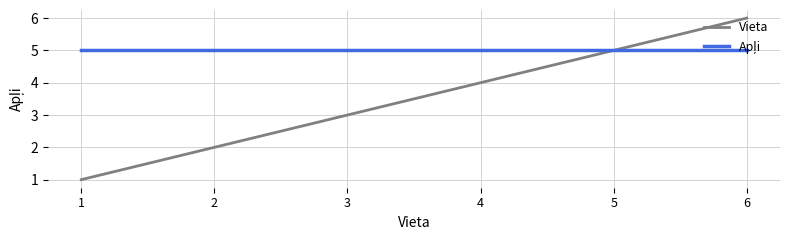

What is the highest value of the Vieta series?

6